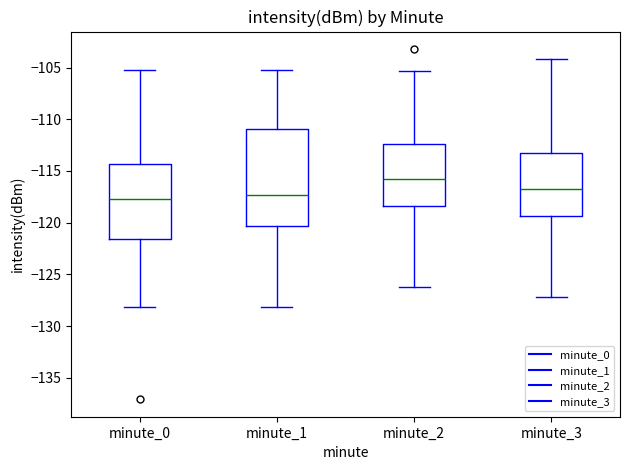

Where does the median line of the box for minute_2 sit on the y-axis? The values are not printed on the chart, so give them approximately, as read against the axis.

-115.5